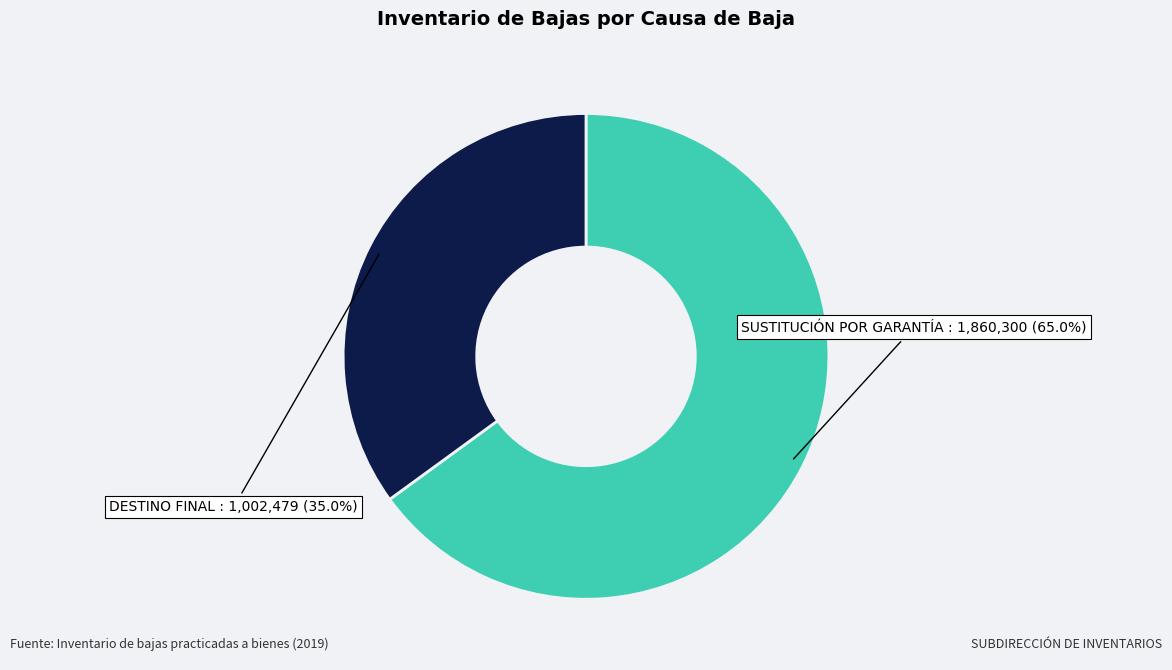

What is the ratio of the value at SUSTITUCIÓN POR GARANTÍA to the value at DESTINO FINAL?

1.9